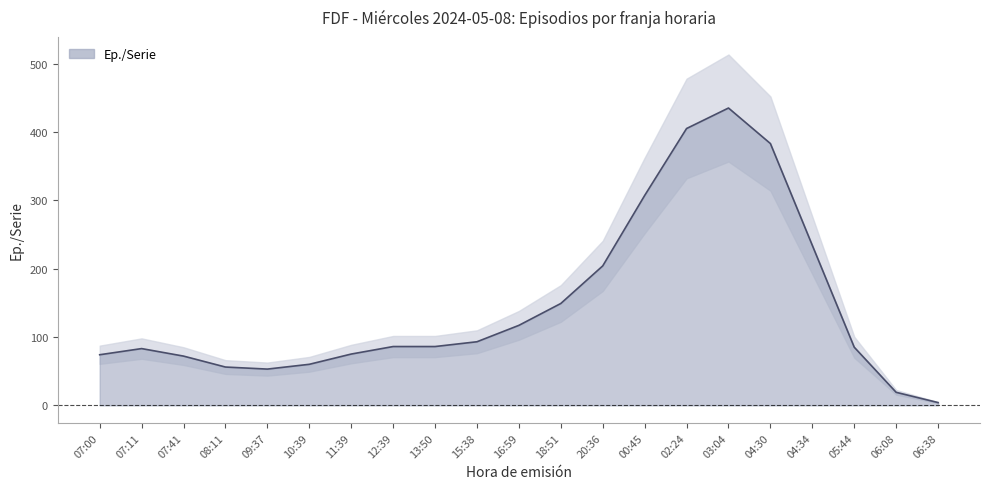

How many lines are shown in the chart?

1